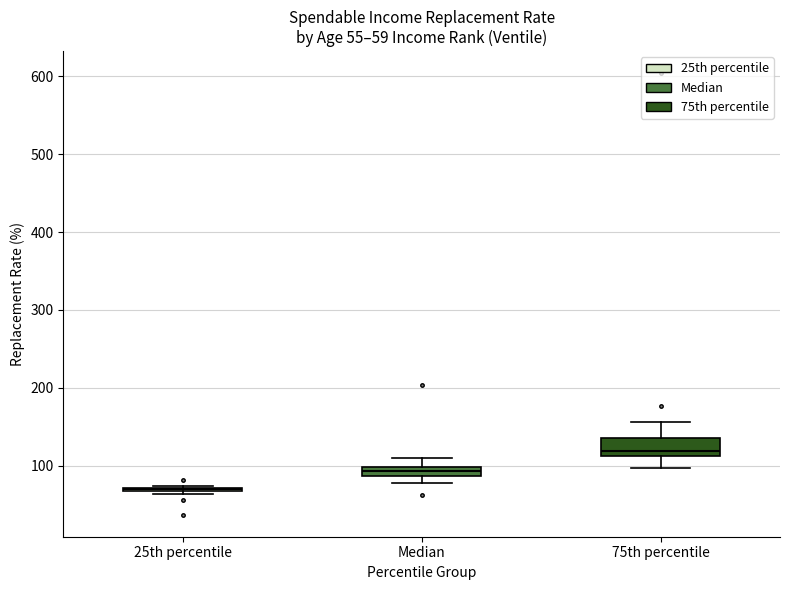

Which box is the tallest, from its lower edge to its upper edge?

75th percentile